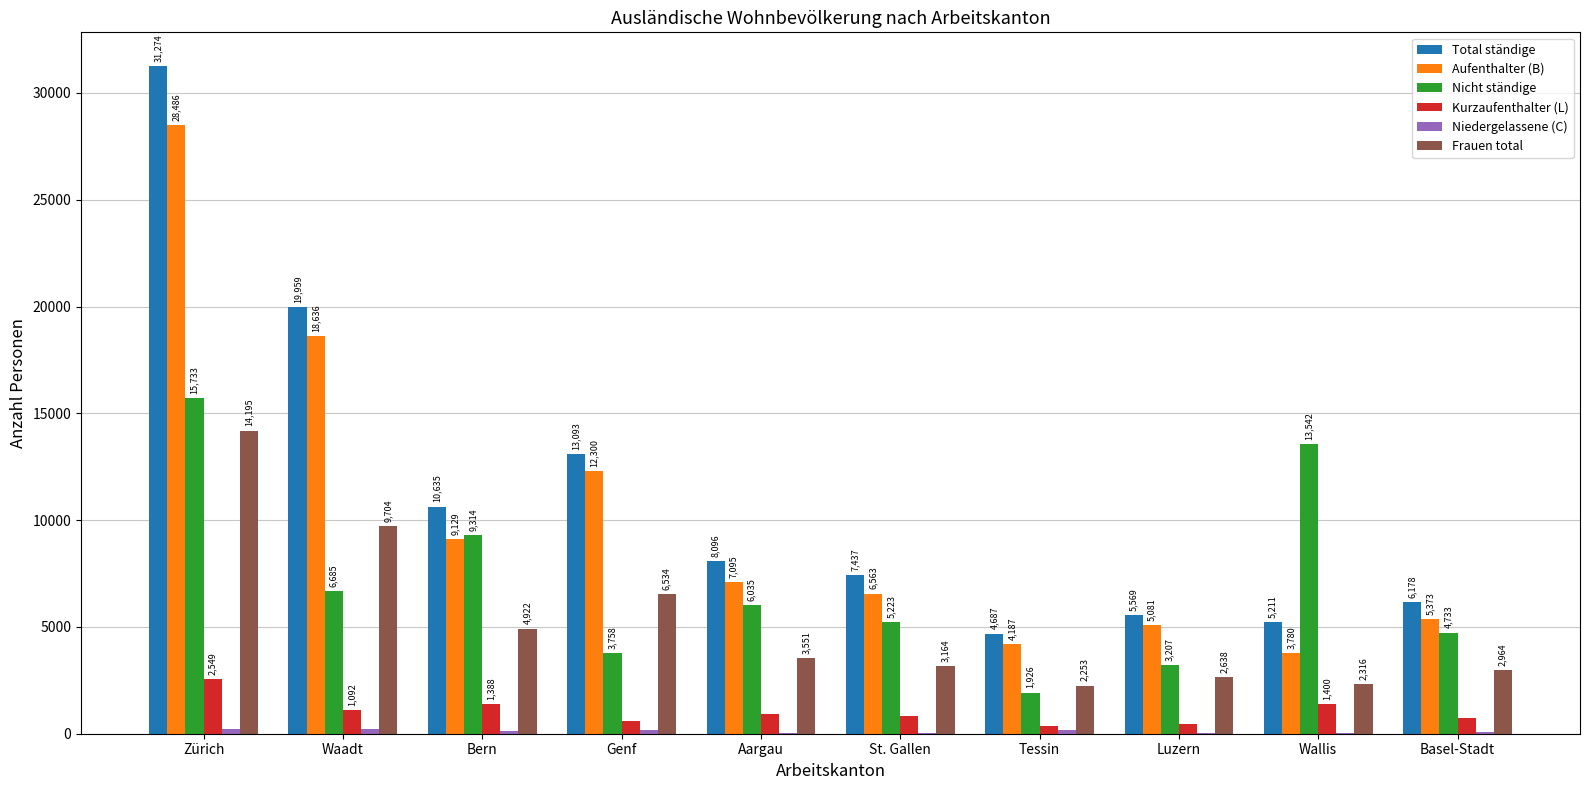

What is the total value across all series at Genf?

36478